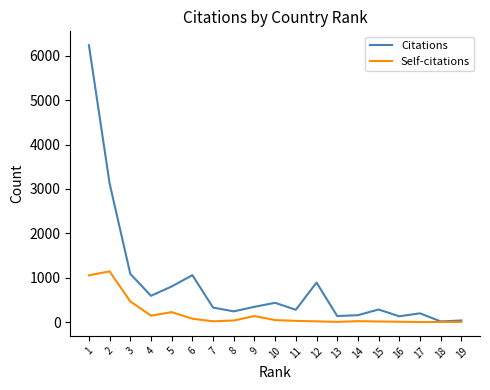

What is the difference between the maximum and minimum values in the Self-citations series?

1141